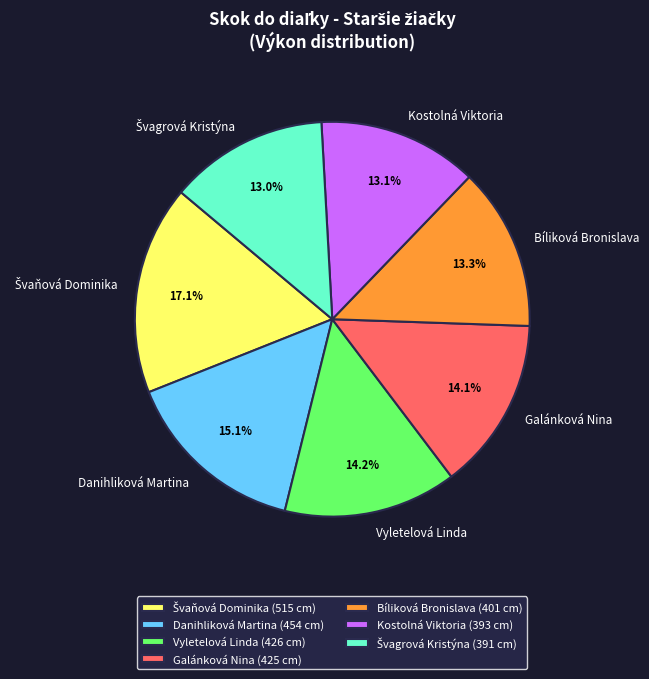

Is there any slice that represents more than half of the pie?

No